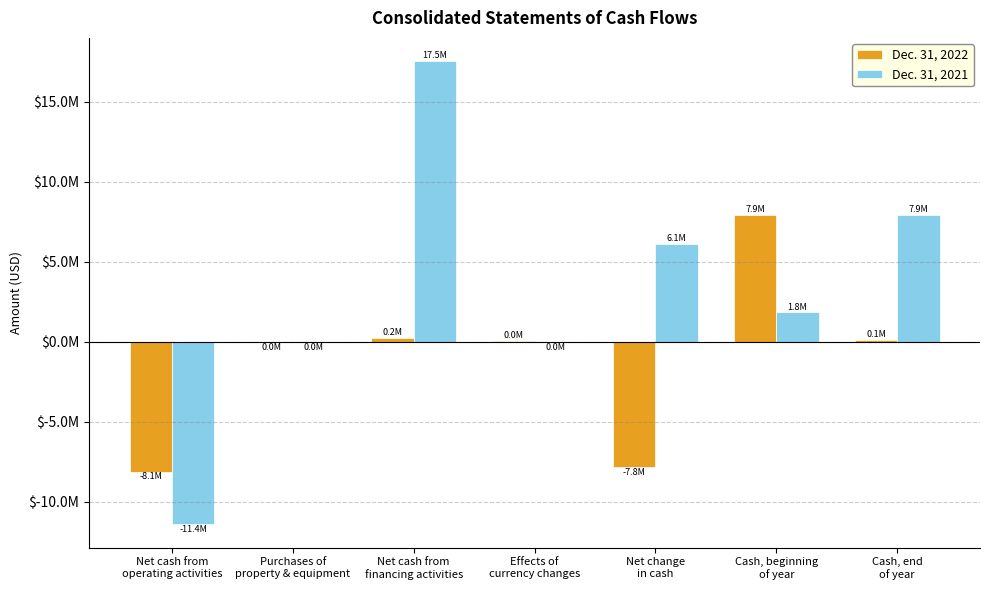

Are the bars horizontal?

No